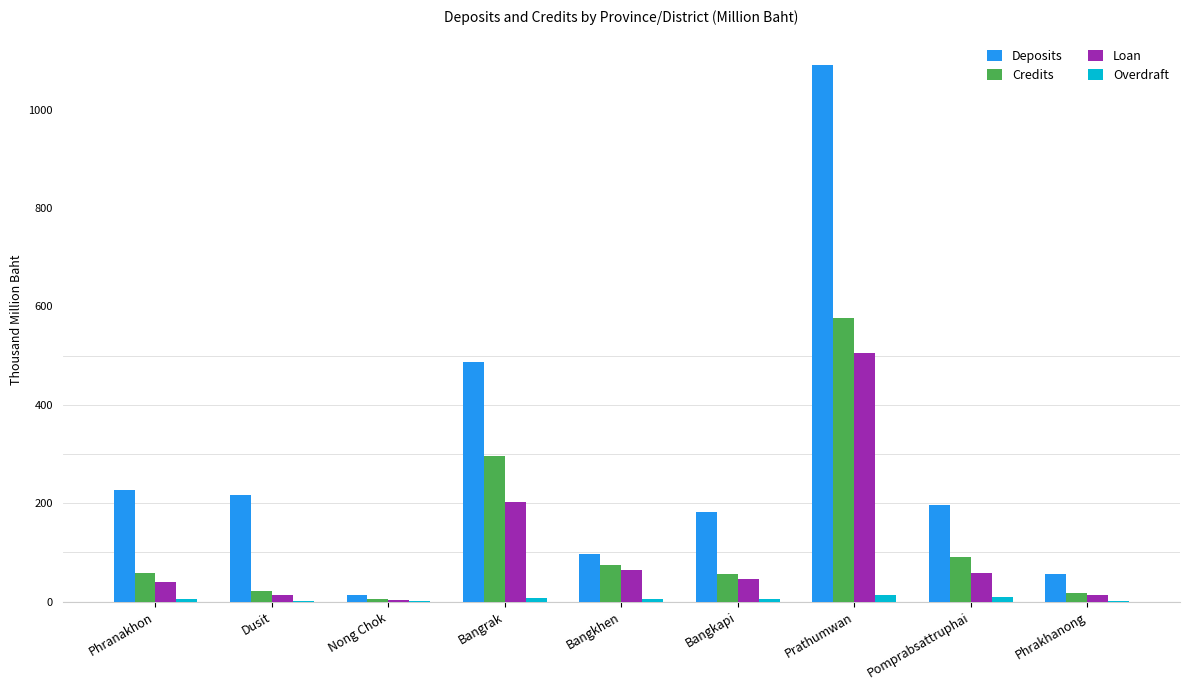

Which series has the largest range (max minus min)?

Deposits